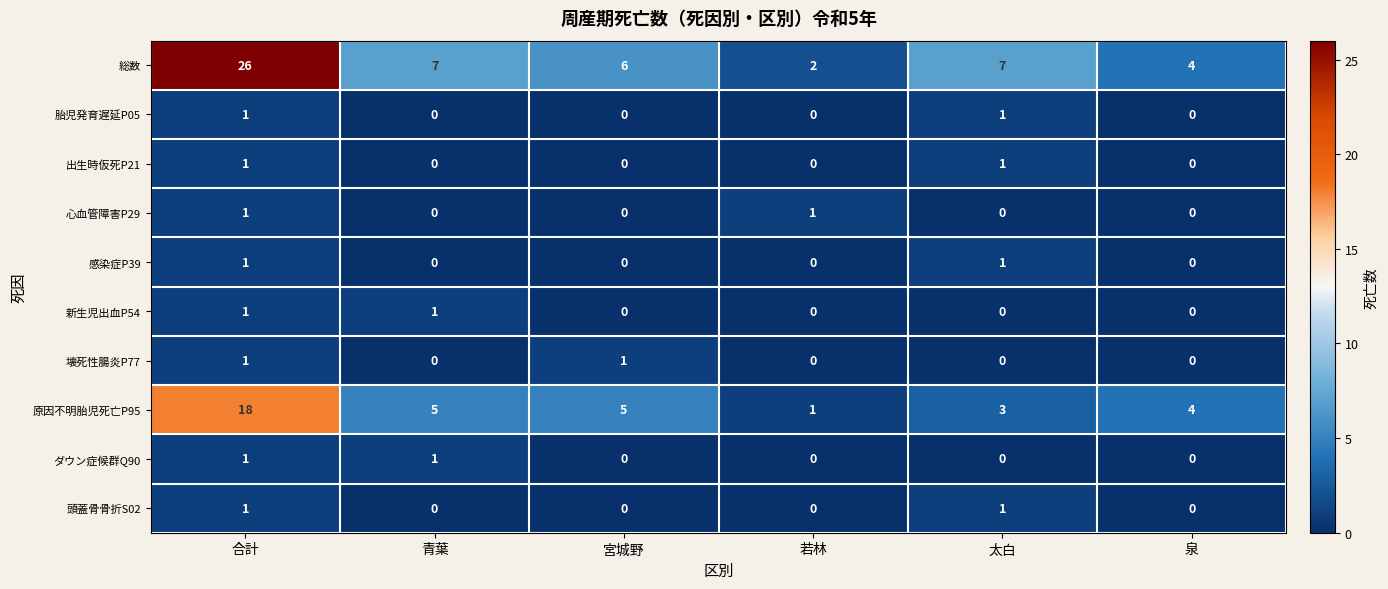

At which category does the chart reach its peak across all series?

合計